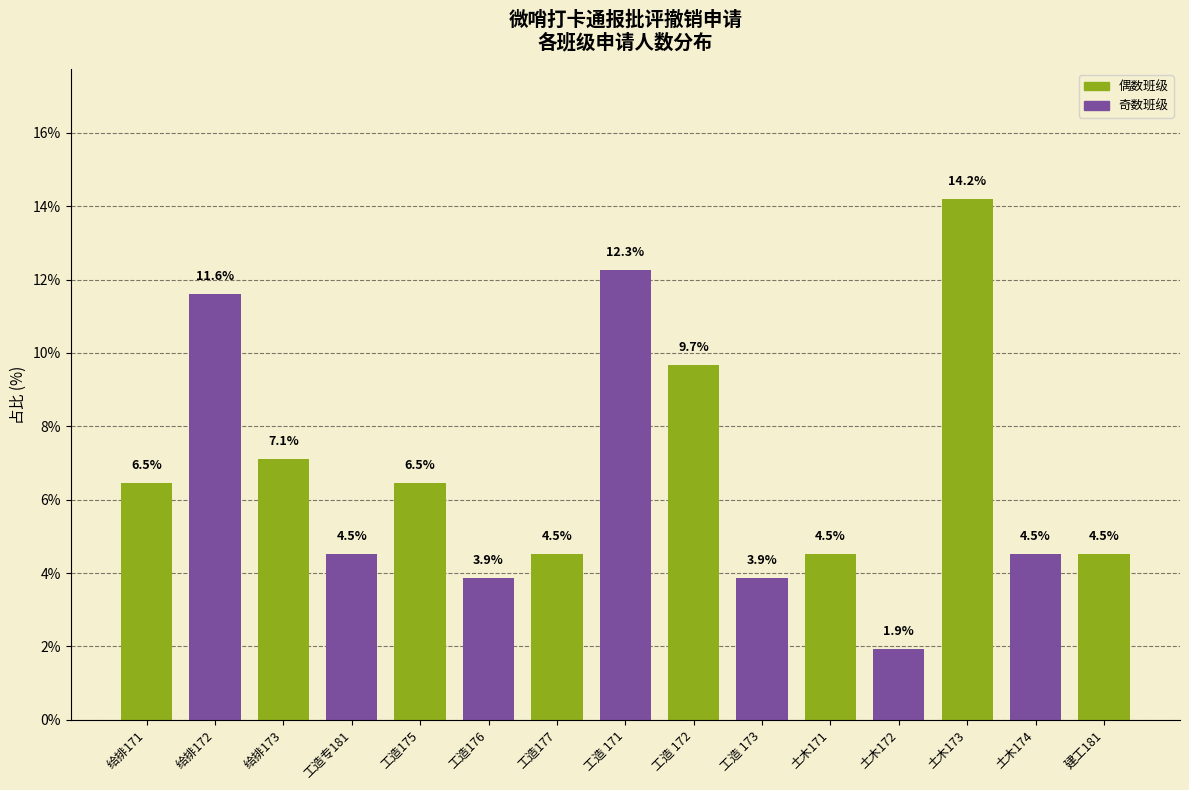

Reading left to right, transcribe all the data shown in this chart.

给排171=6.5	给排172=11.6	给排173=7.1	工造专181=4.5	工造175=6.5	工造176=3.9	工造177=4.5	工造 171=12.3	工造 172=9.7	工造 173=3.9	土木171=4.5	土木172=1.9	土木173=14.2	土木174=4.5	建工181=4.5